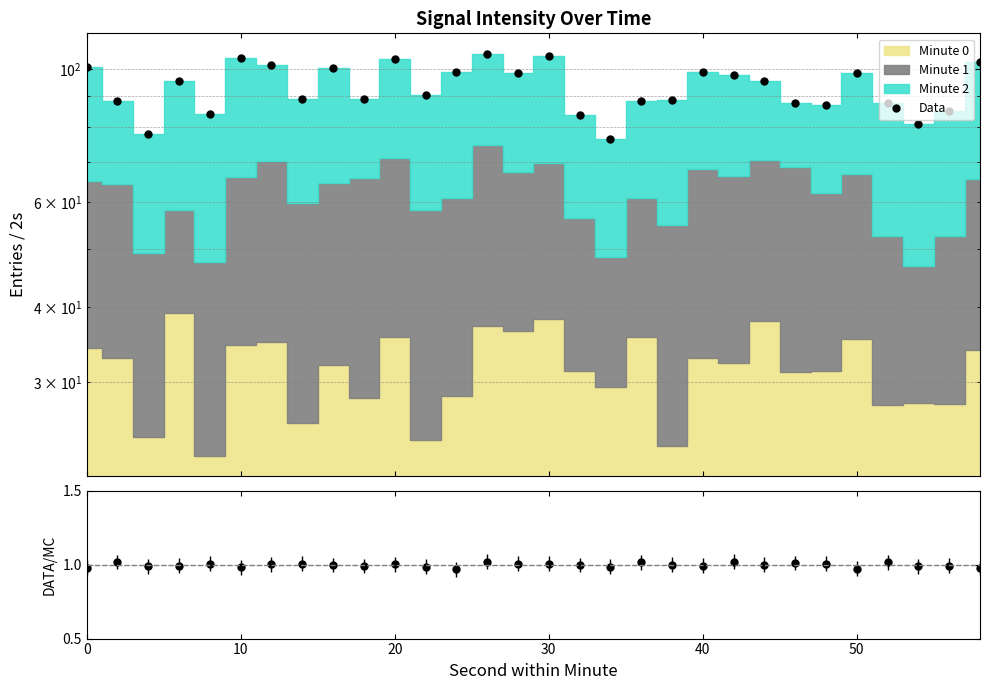

True or false: Data and Data/MC intersect in this chart.

False